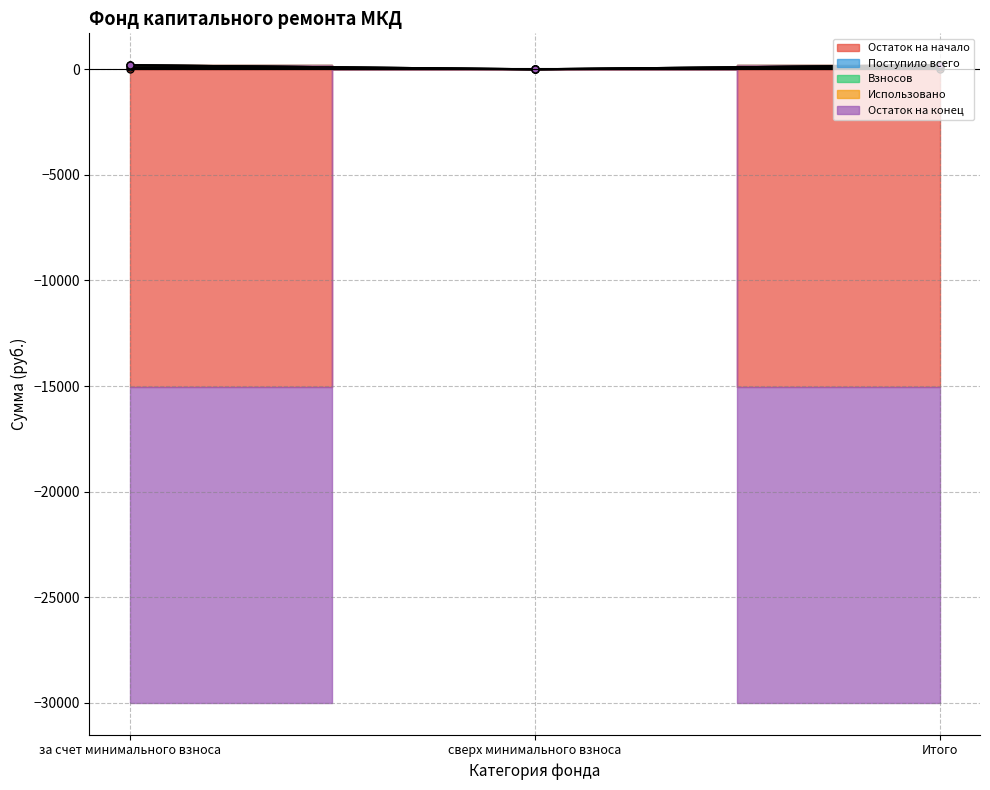

Which has a higher value, сверх минимального взноса or за счет минимального взноса?

за счет минимального взноса